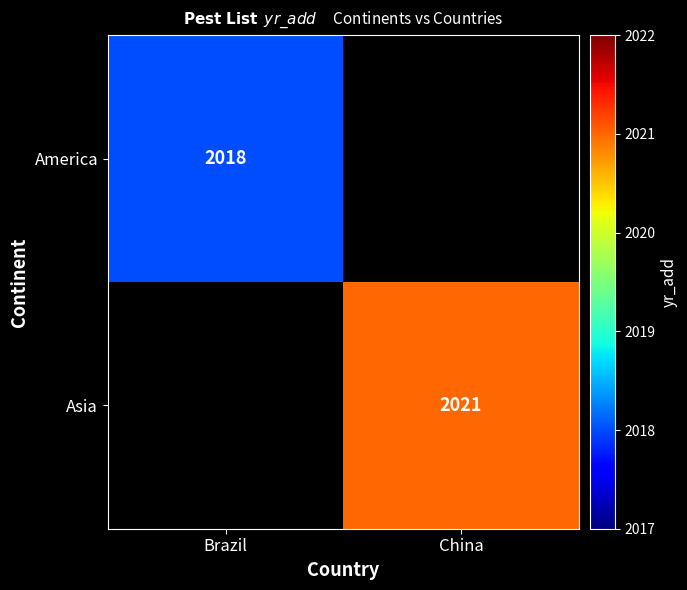

What is the approximate value of Asia at China?

2021.0